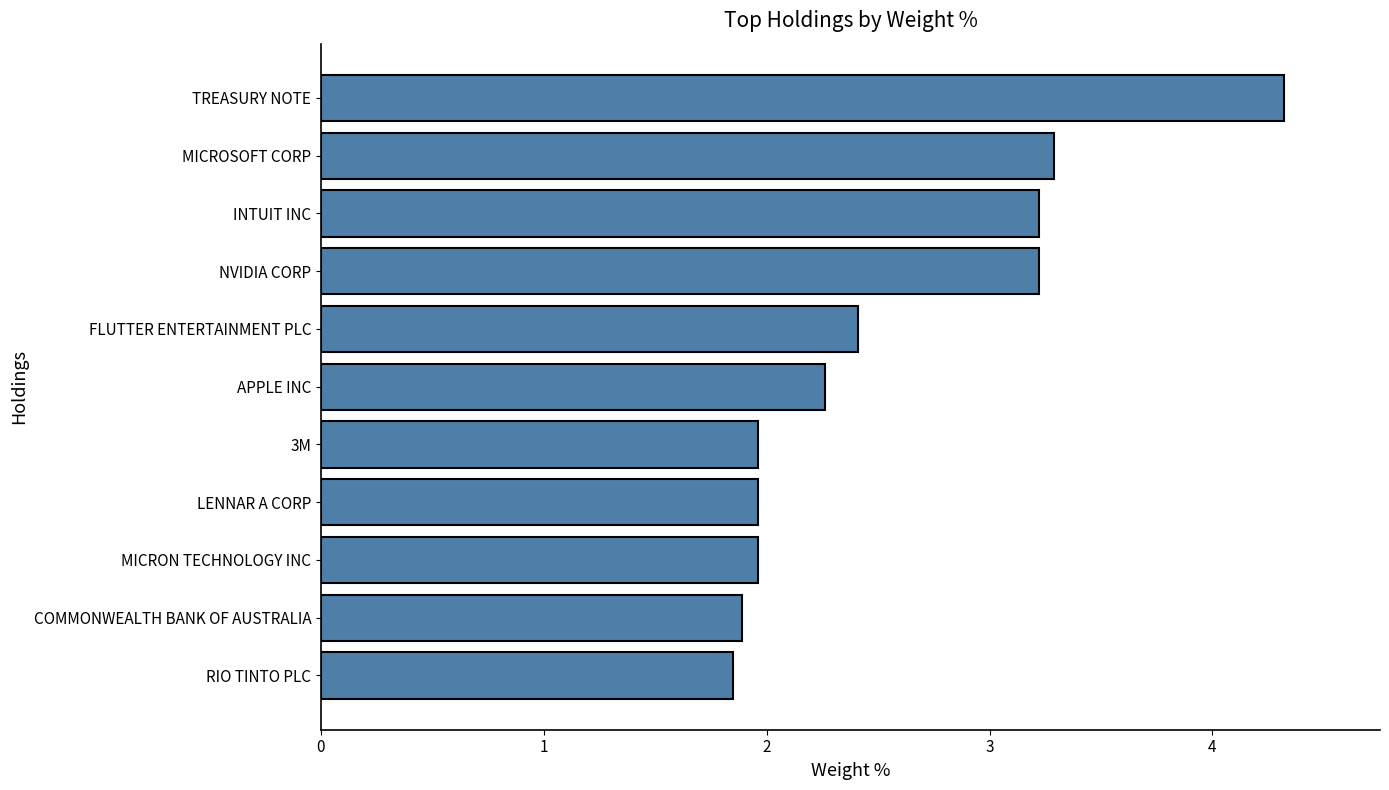

How many values are below 2?

5